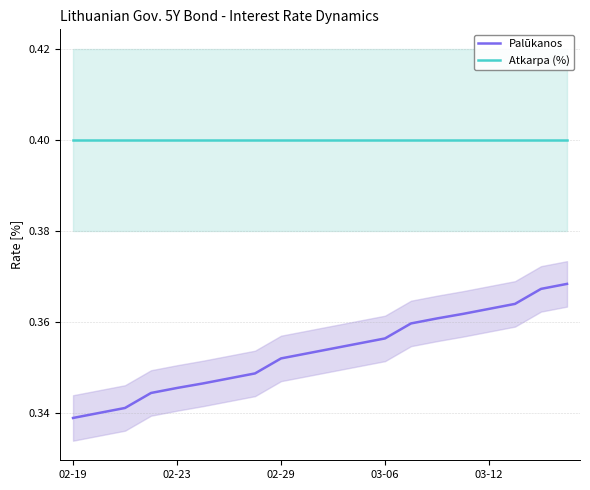

True or false: Atkarpa (%) and Palūkanos cross at least once.

False